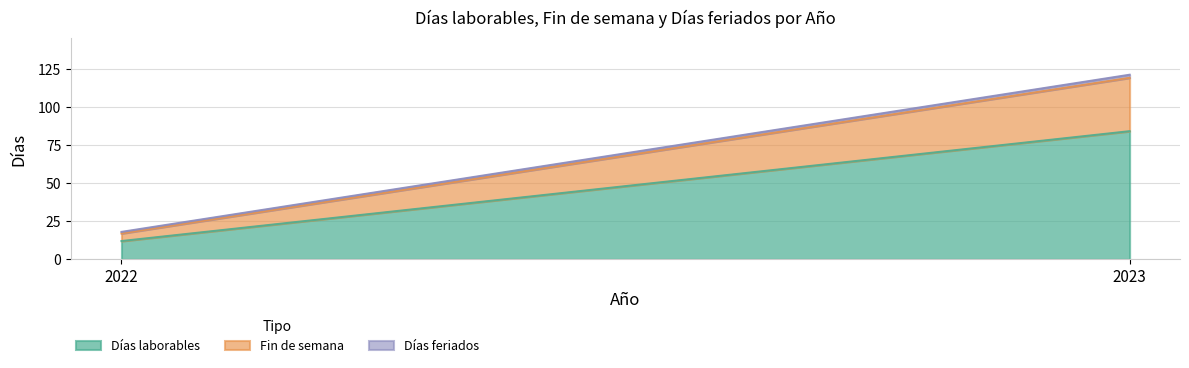

What is the maximum value for Días laborables?

84